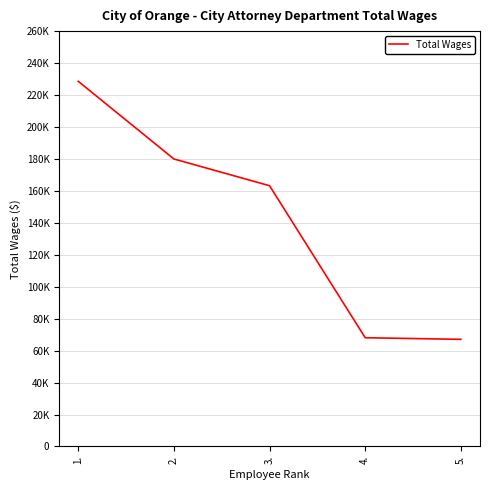

List the labels in order of value, smallest first.

5., 4., 3., 2., 1.